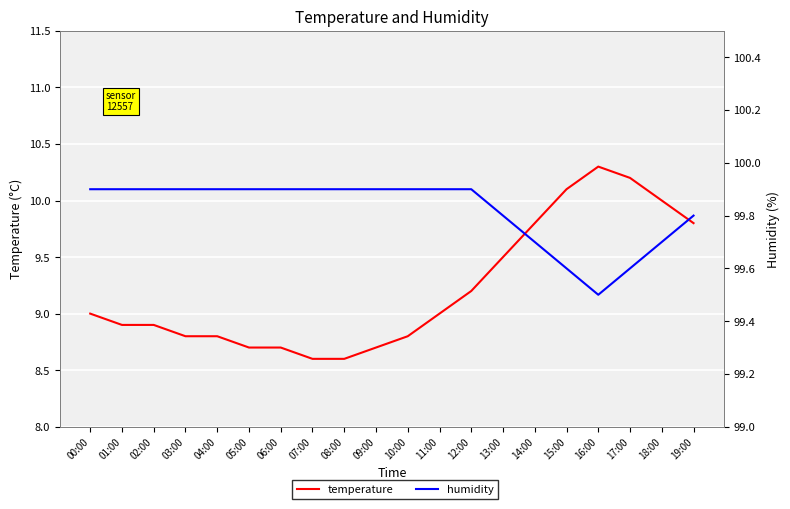

Reading left to right, transcribe all the data shown in this chart.

temperature: 9.0	8.9	8.9	8.8	8.8	8.7	8.7	8.6	8.6	8.7	8.8	9.0	9.2	9.5	9.8	10.1	10.3	10.2	10.0	9.8
humidity: 99.9	99.9	99.9	99.9	99.9	99.9	99.9	99.9	99.9	99.9	99.9	99.9	99.9	99.8	99.7	99.6	99.5	99.6	99.7	99.8